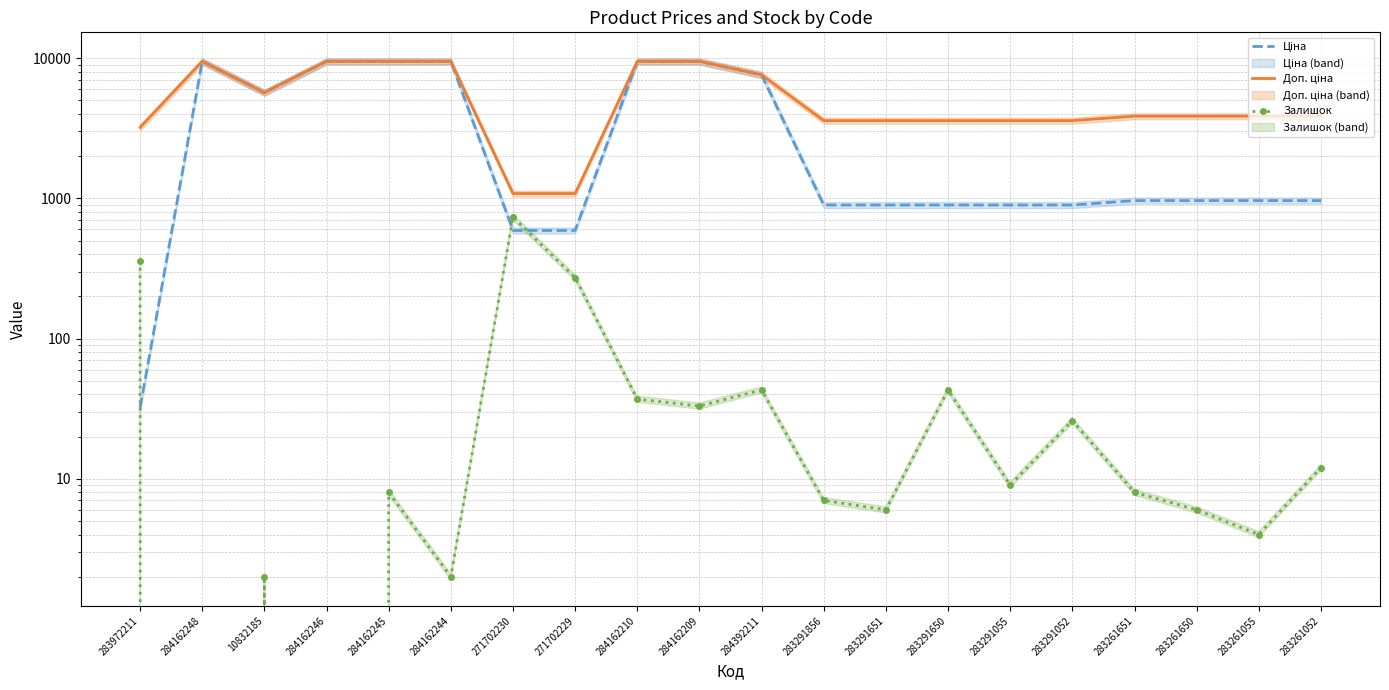

What is the difference between the second highest and minimum values in the Доп. ціна series?

8398.4